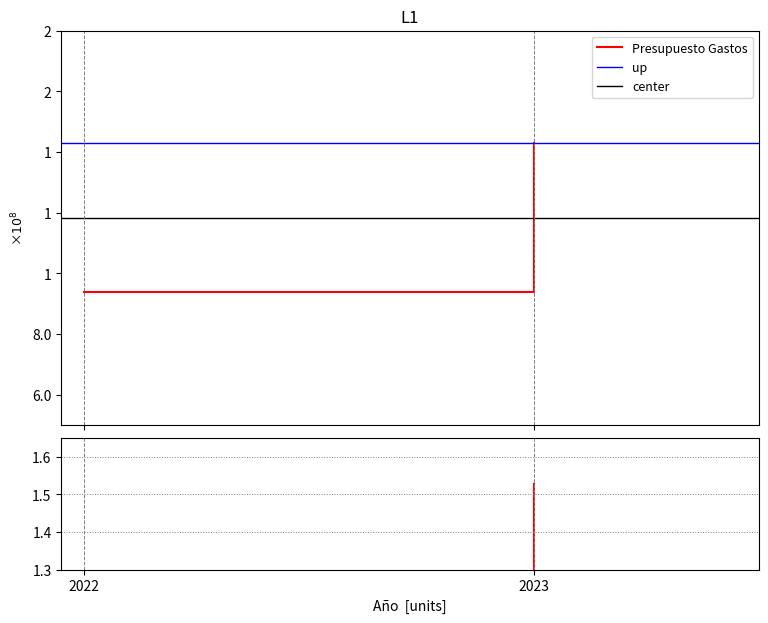

What is the sum of the center values at 2023 and 2022?

236759870.0